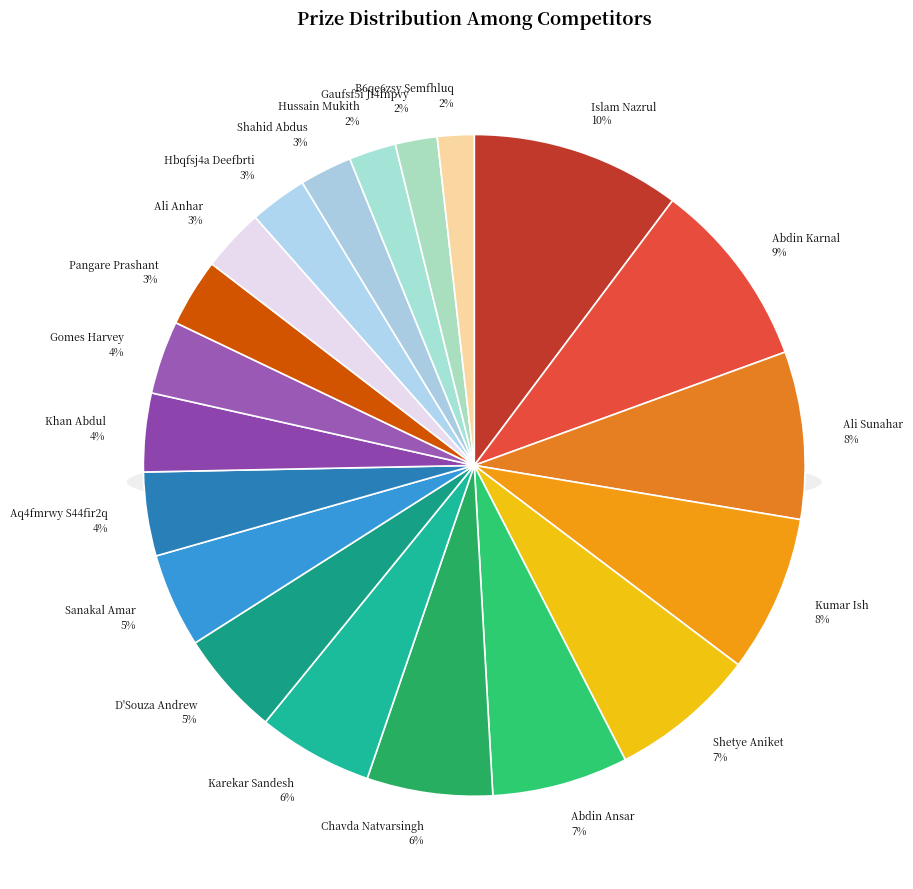

Count the number of slices in the pie.

20